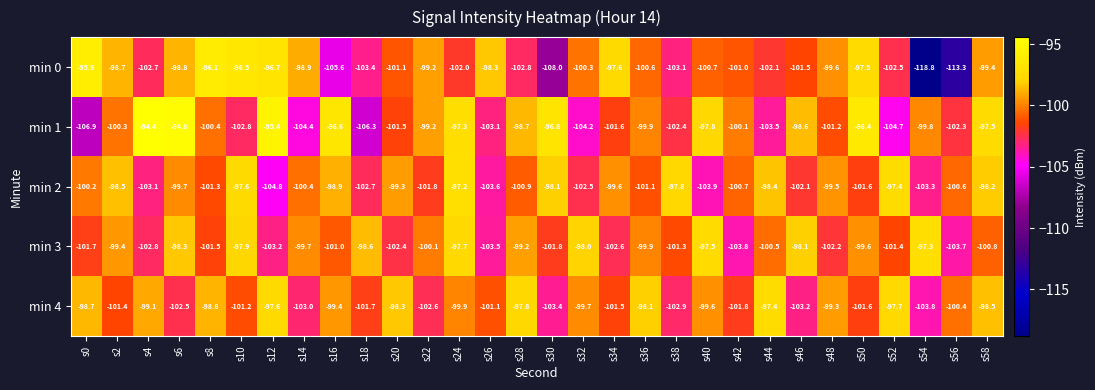

How many values in the min 3 series are below -100?

17